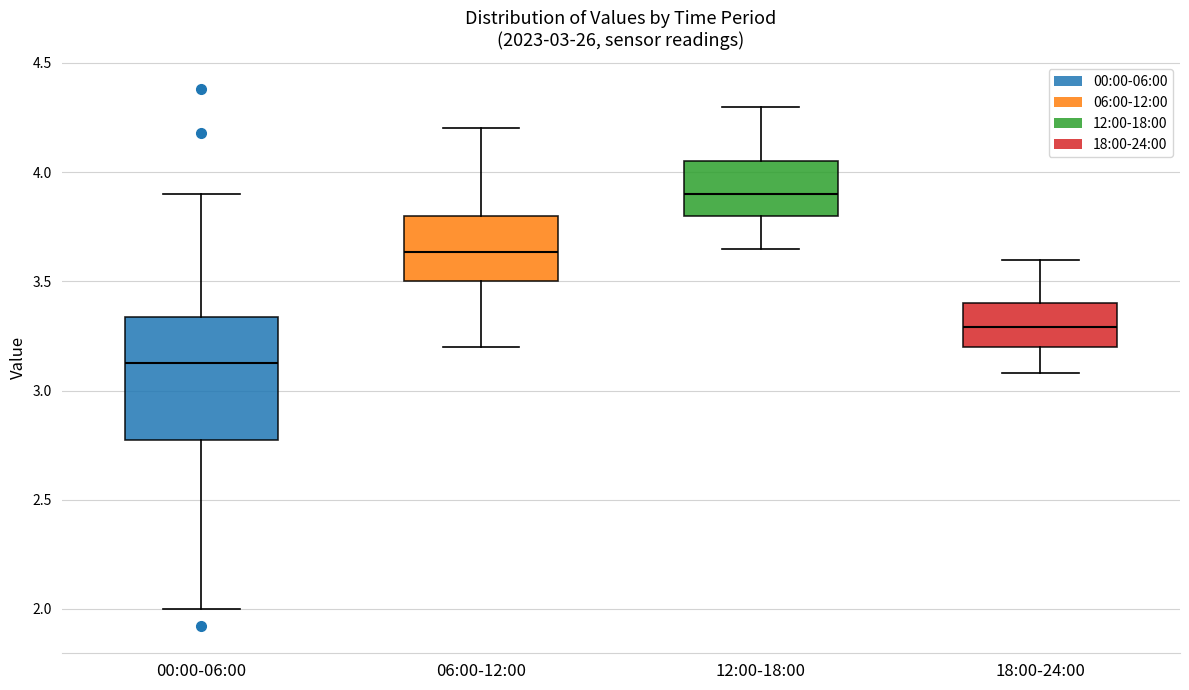

Which box has the lowest median line?

00:00-06:00